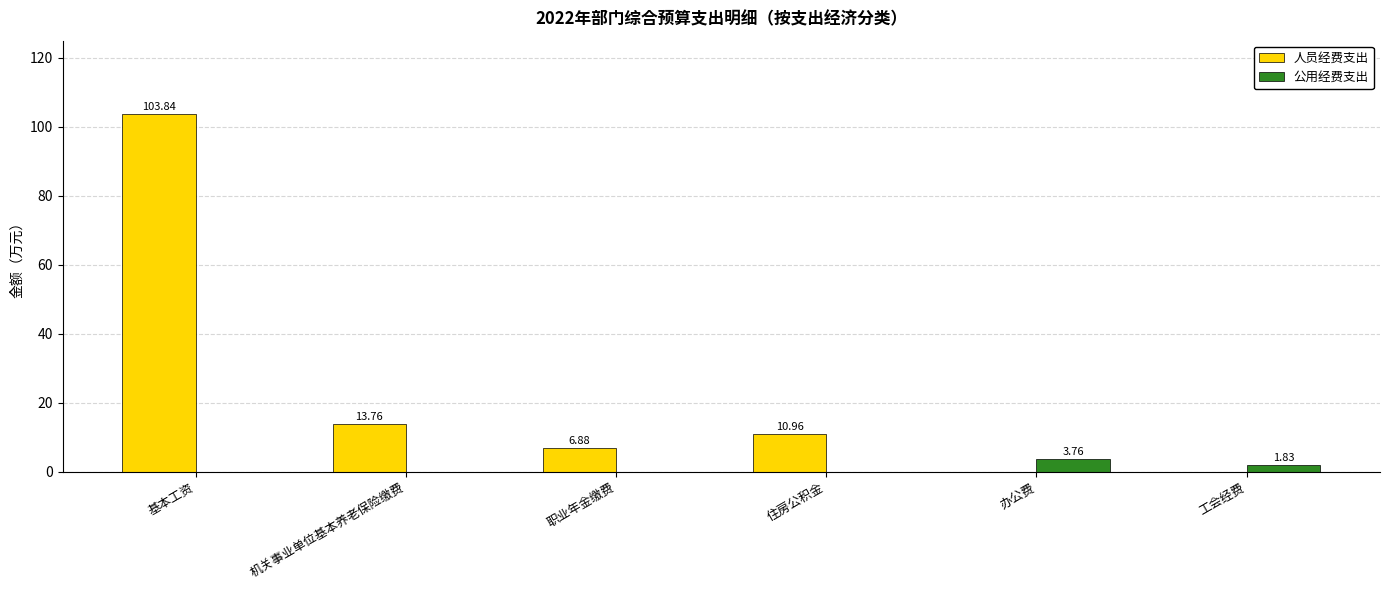

At which label does 人员经费支出 reach its peak?

基本工资